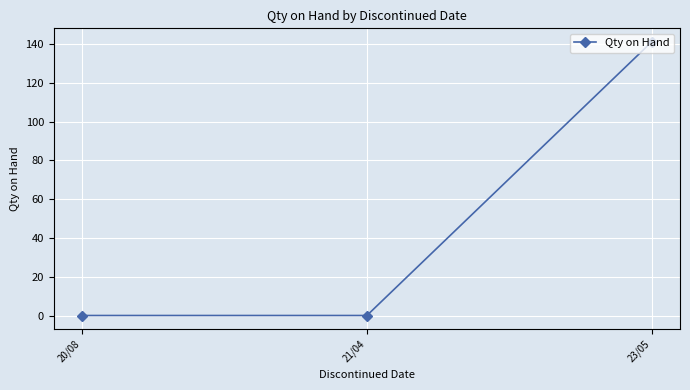

Is this an area chart (filled region under the line)?

No